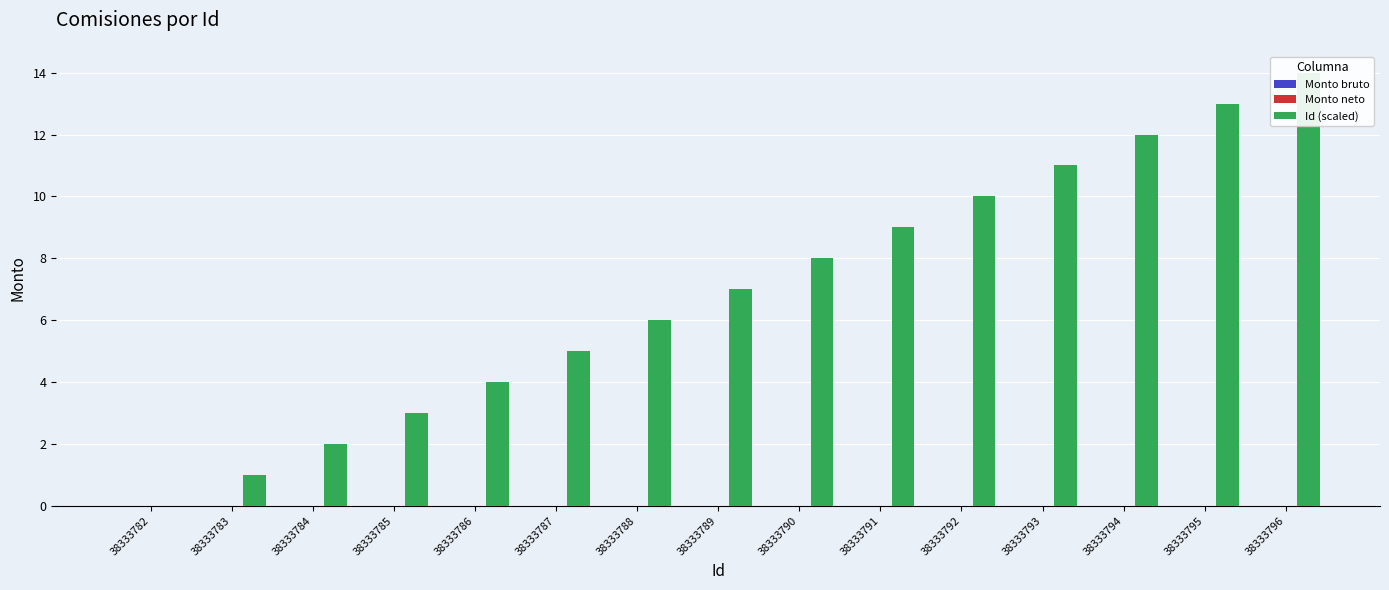

How many series are shown in this chart?

3